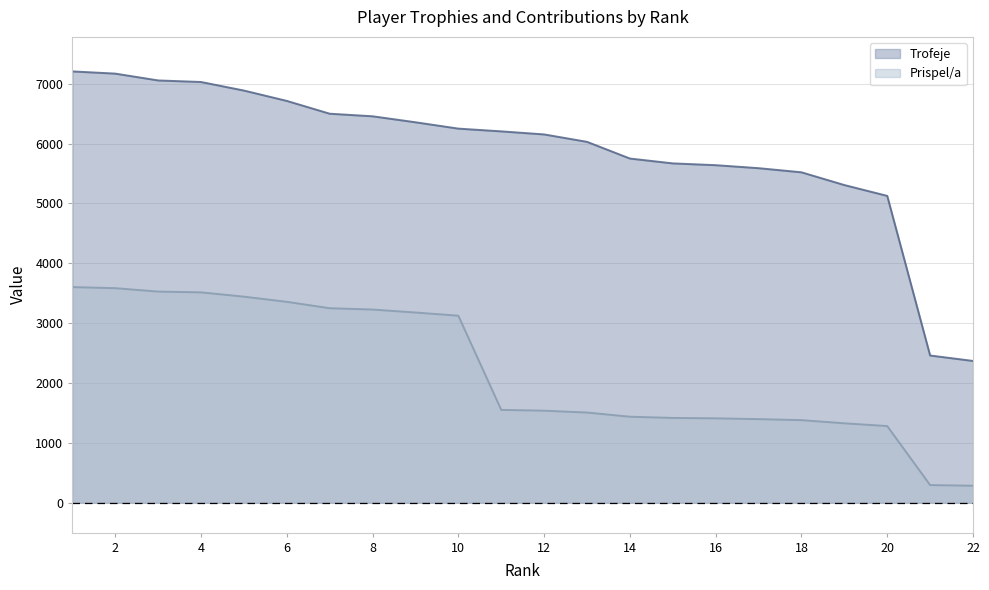

The value of Trofeje at 3 is 7056. True or false?

True